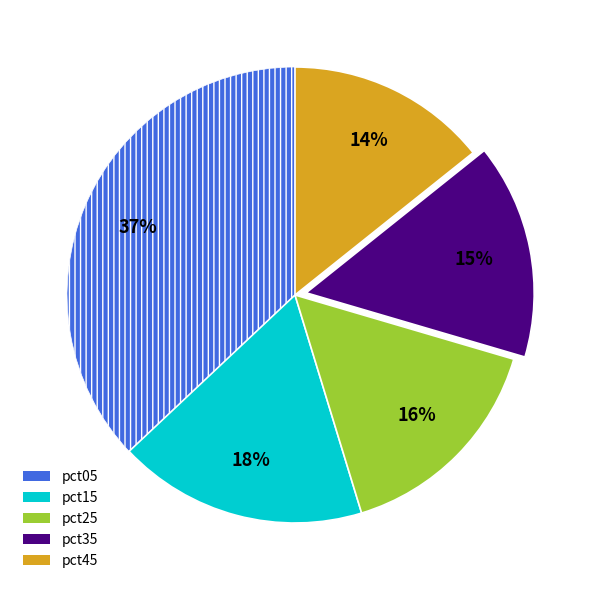

Does any single category account for the majority?

No